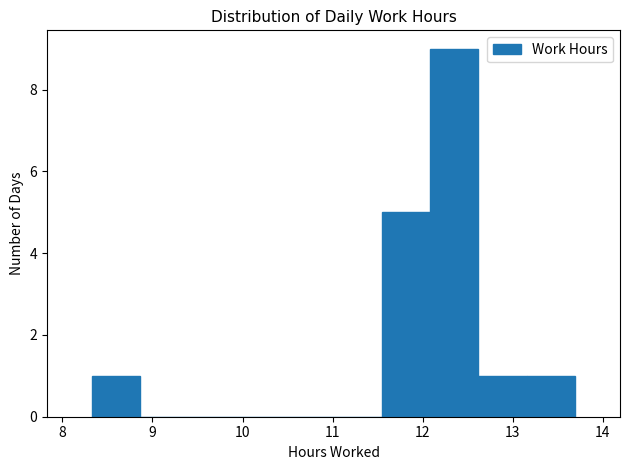

Reading left to right, list every bar in this chart as the range it spans on the x-axis followed by its height. Neither the bar edges nor the heights are printed on the chart, so give them approximately, as read against the axes.

8.3 to 8.9: 1
8.9 to 9.4: 0
9.4 to 9.9: 0
9.9 to 10.5: 0
10.5 to 11.0: 0
11.0 to 11.5: 0
11.5 to 12.1: 5
12.1 to 12.6: 9
12.6 to 13.2: 1
13.2 to 13.7: 1